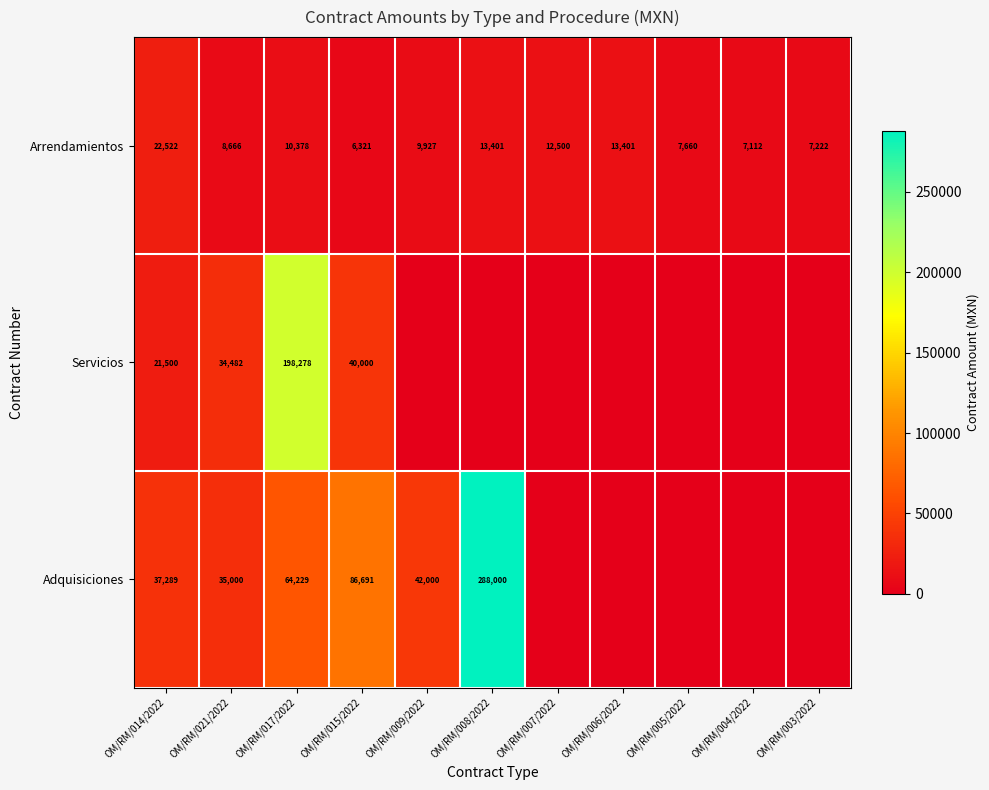

At OM/RM/021/2022, list the series in order from largest to smallest.

Adquisiciones, Servicios, Arrendamientos